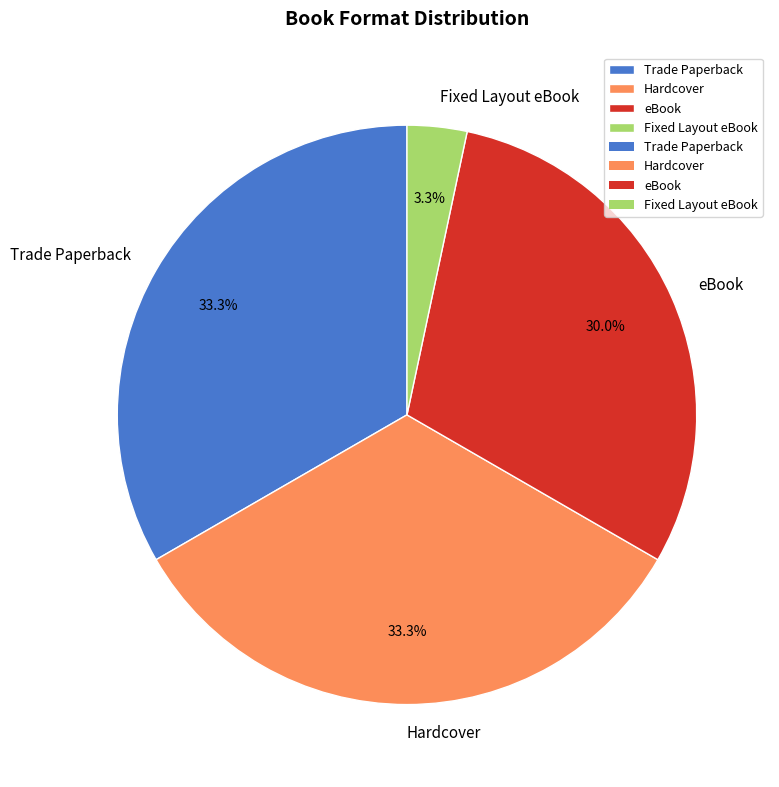

Count the number of slices in the pie.

4